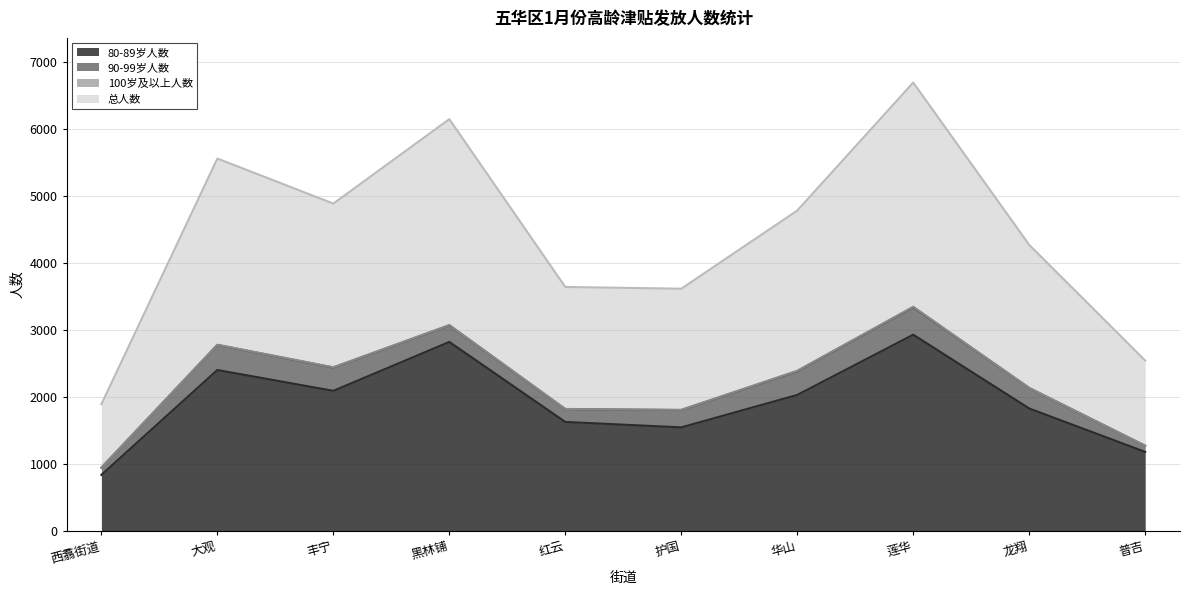

True or false: 80-89岁人数 has a value of 1626 at 红云.

True